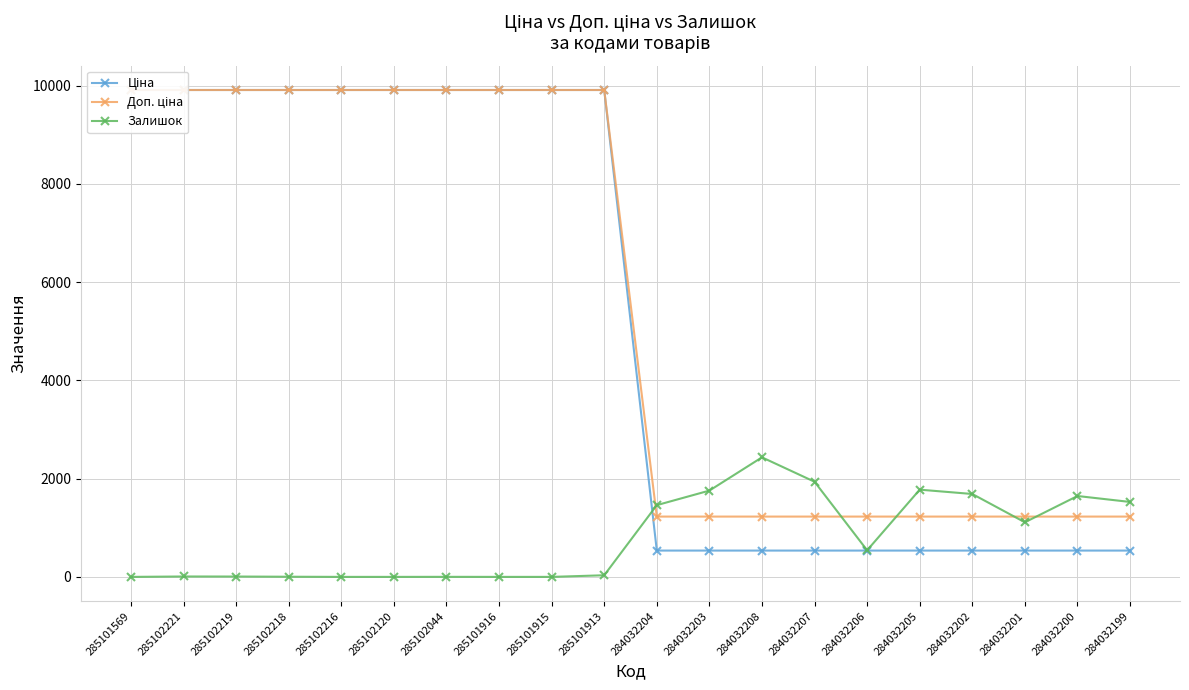

What are all the series names shown in the legend?

Ціна, Доп. ціна, Залишок